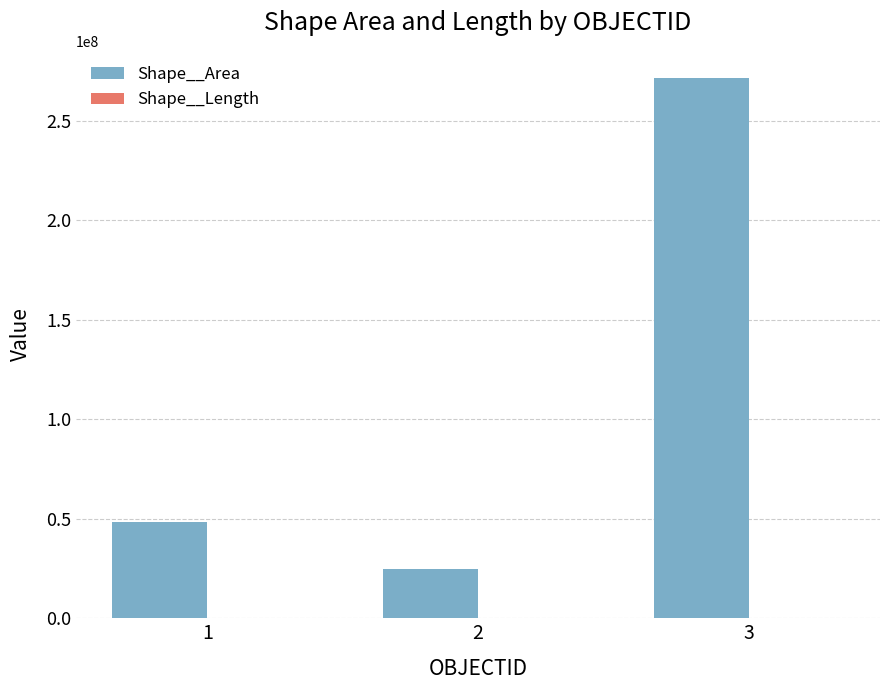

How many groups of bars are there?

3